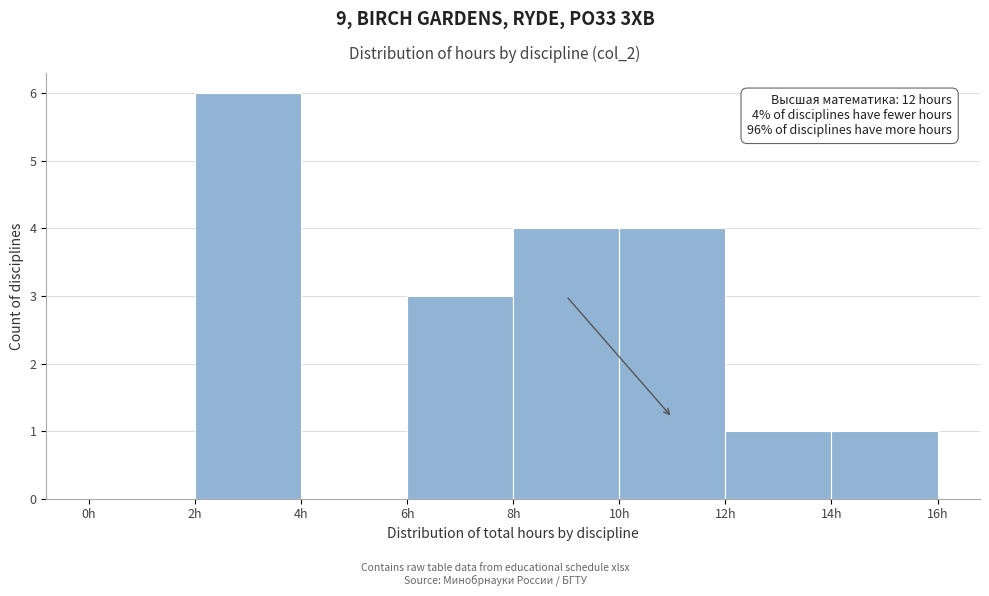

Over which range of the x-axis is the bar tallest?

2 to 4